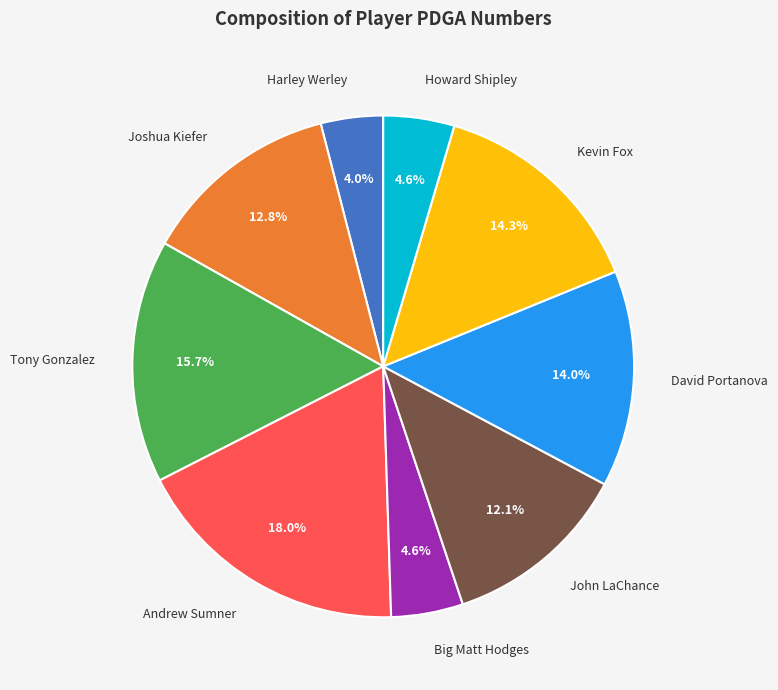

Do Tony Gonzalez and Howard Shipley together represent more than half of the pie?

No